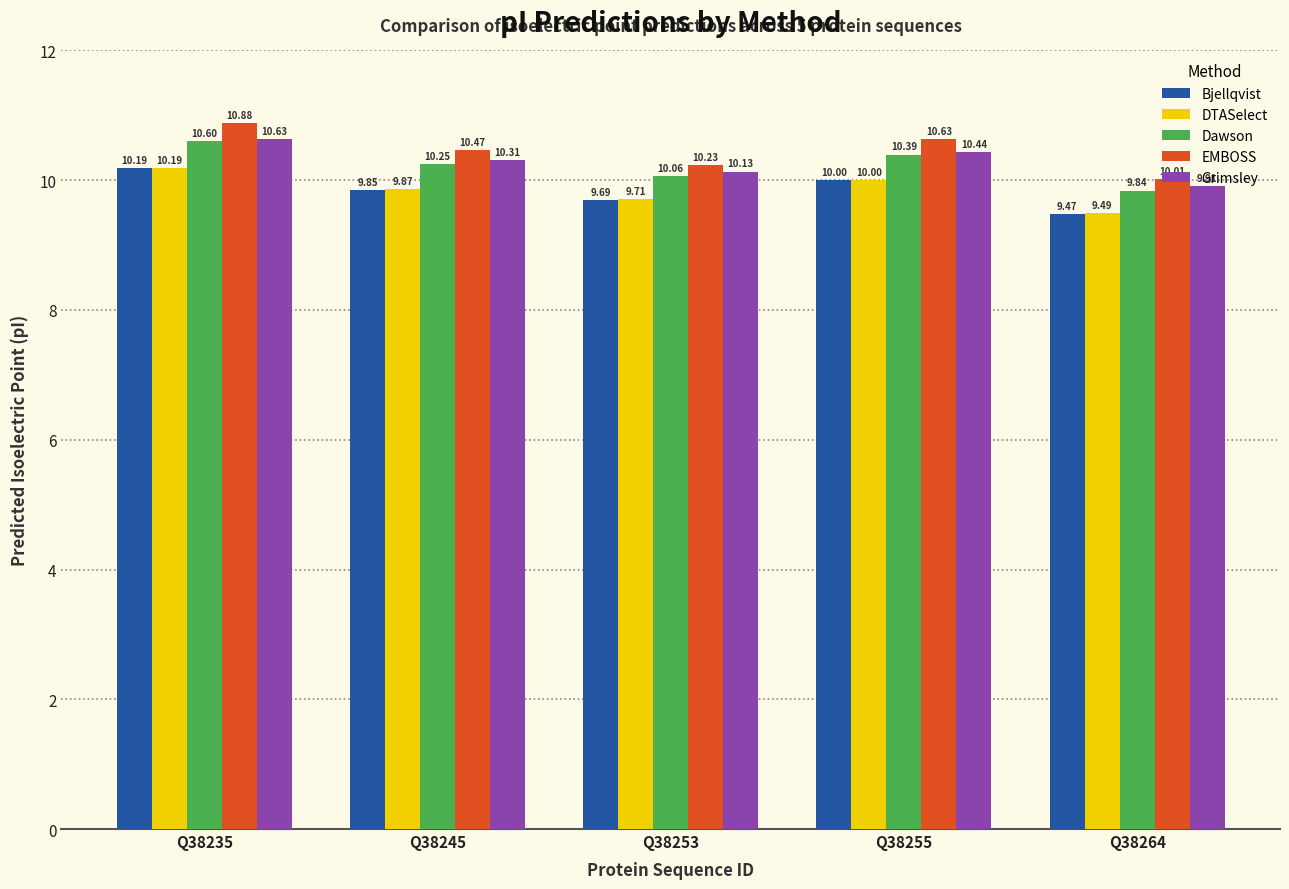

What are all the series names shown in the legend?

Bjellqvist, DTASelect, Dawson, EMBOSS, Grimsley